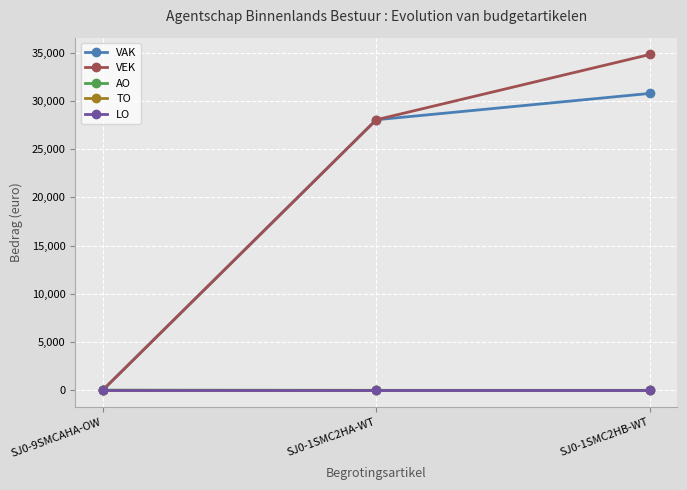

What is the spread (max minus min) of values at SJ0-1SMC2HB-WT?

34827